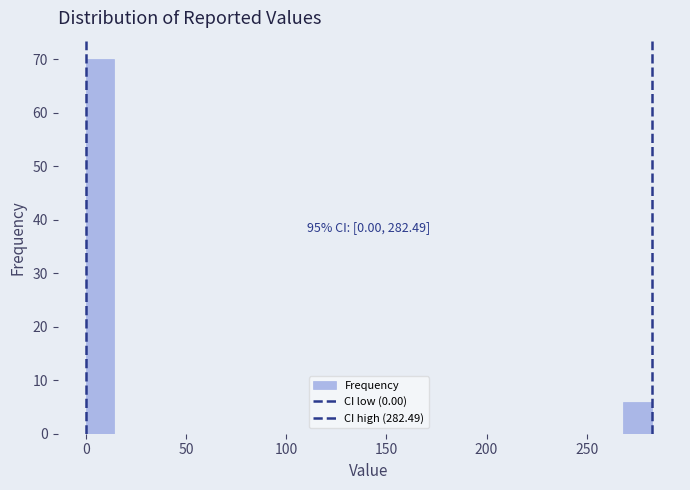

Read against the x-axis, roughly where is the centre of the tallest bar?

5